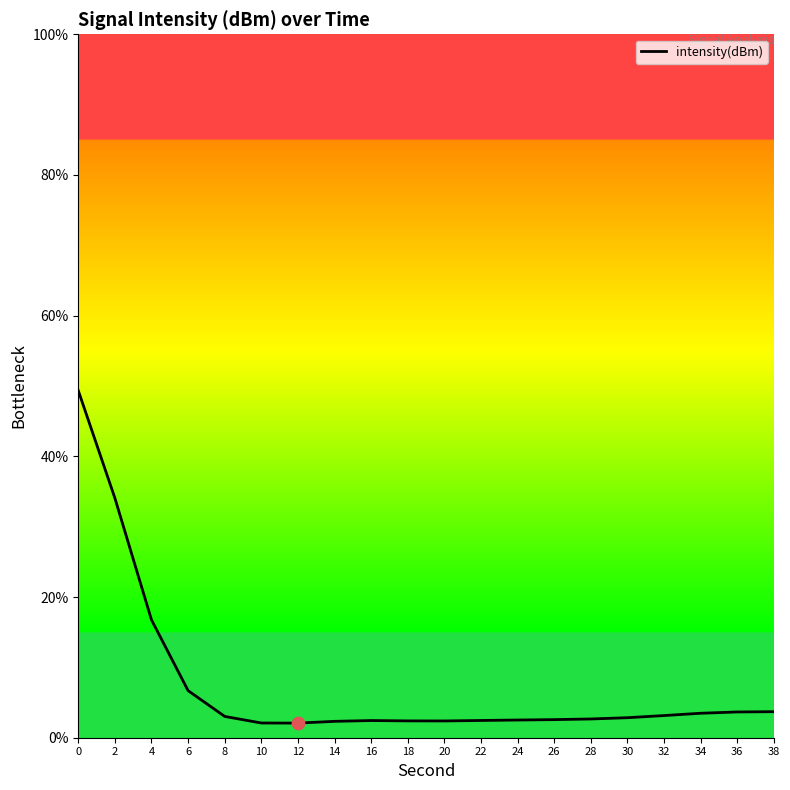

Which has a higher value, 10 or 4?

4